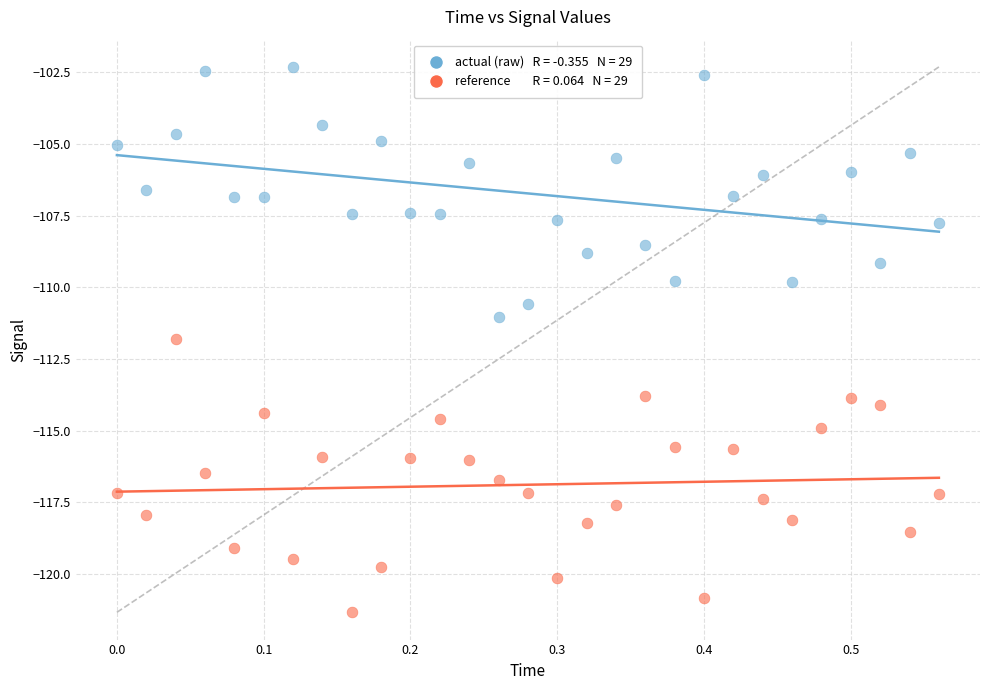

Across all data points, what is the range of X values (max minus min)?

0.6